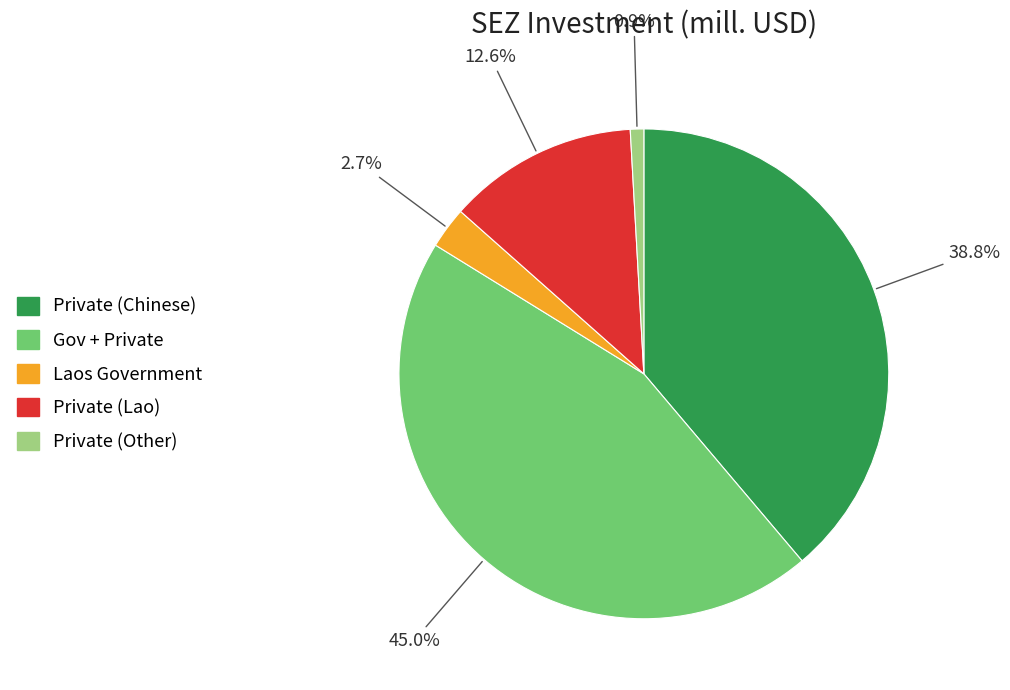

To the nearest percent, what is the average slice percentage?

20%